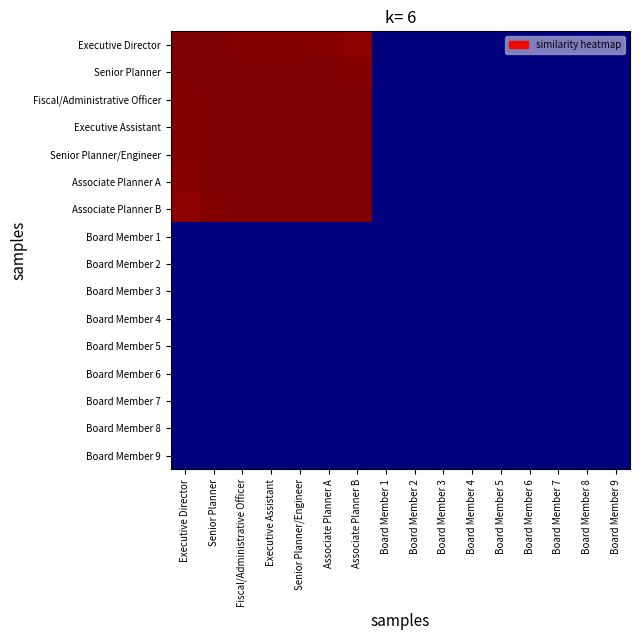

How many distinct data groups are displayed?

16